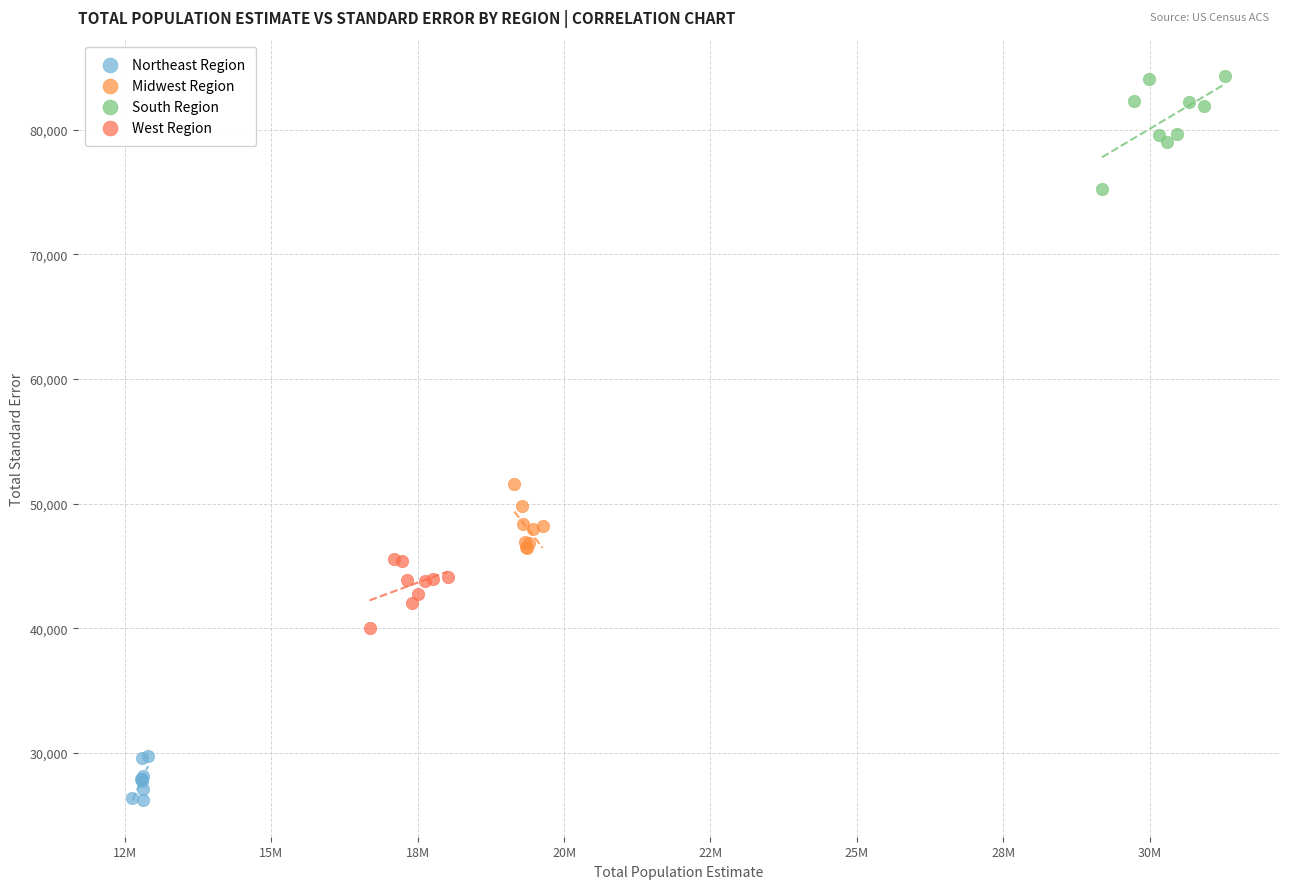

Which series has the widest spread of Y values?

South Region